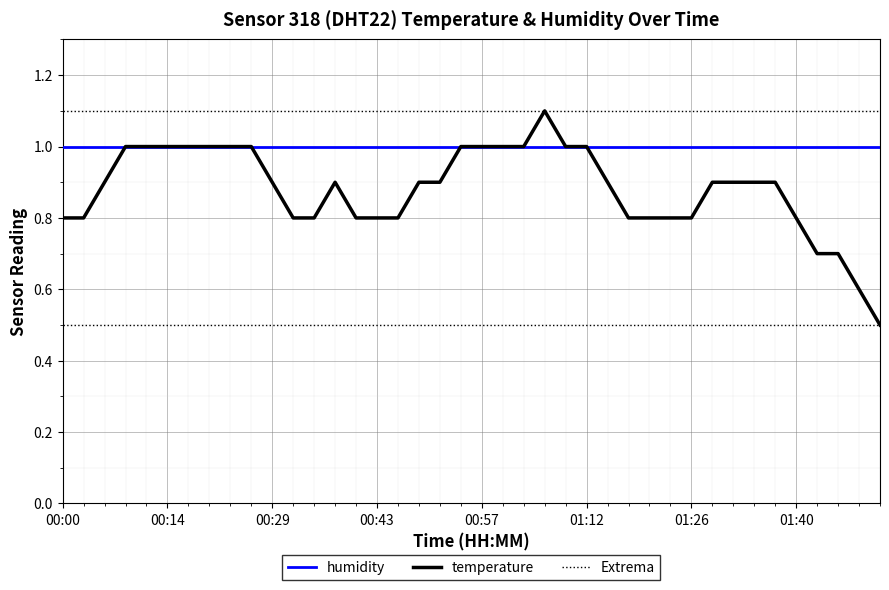

True or false: Extrema and humidity intersect in this chart.

False